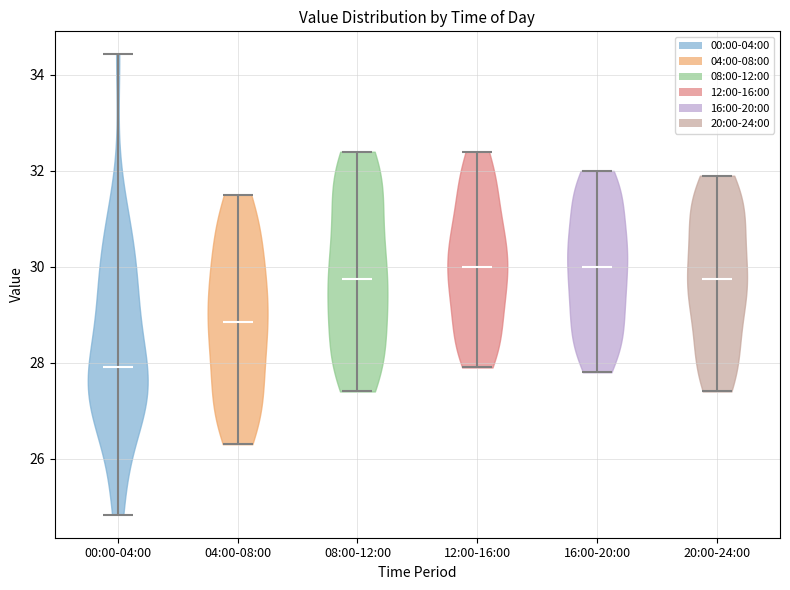

Reading left to right, read every violin against the y-axis: where its median line is, and the lowest and highest points it reaches. The values are not printed on the chart, so give them approximately, as read against the axis.

00:00-04:00: median line 28.0, lowest point 24.8, highest point 34.4
04:00-08:00: median line 28.8, lowest point 26.4, highest point 31.6
08:00-12:00: median line 29.8, lowest point 27.4, highest point 32.4
12:00-16:00: median line 30.0, lowest point 28.0, highest point 32.4
16:00-20:00: median line 30.0, lowest point 27.8, highest point 32.0
20:00-24:00: median line 29.8, lowest point 27.4, highest point 32.0